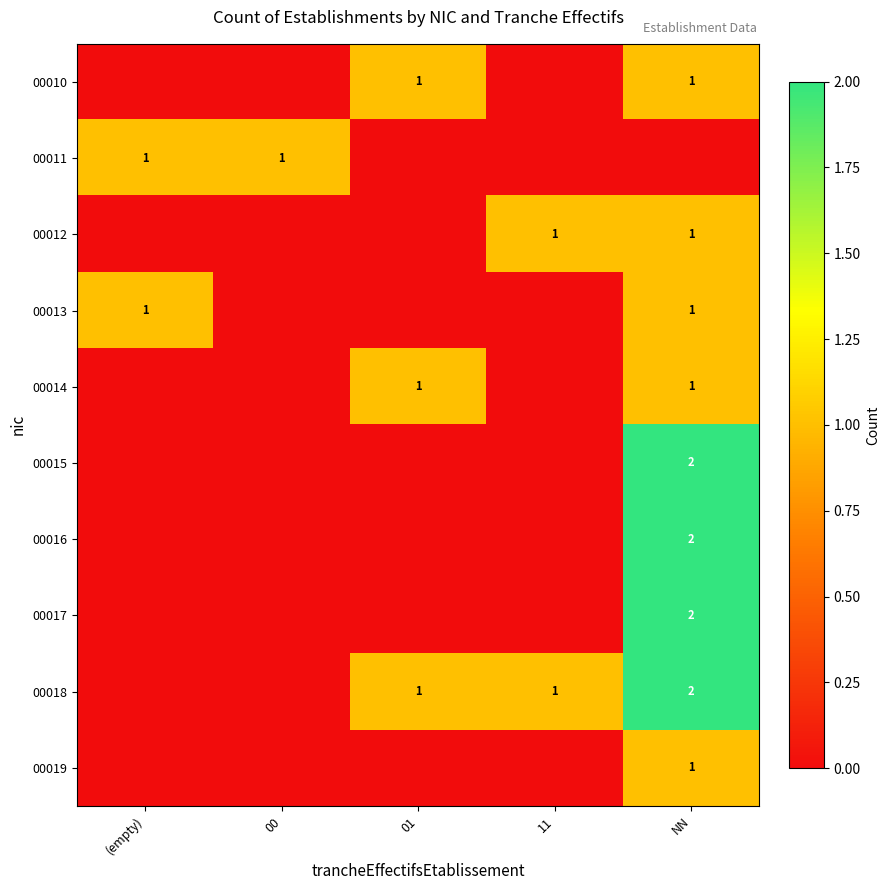

Between (empty) and 01, which is larger?

01